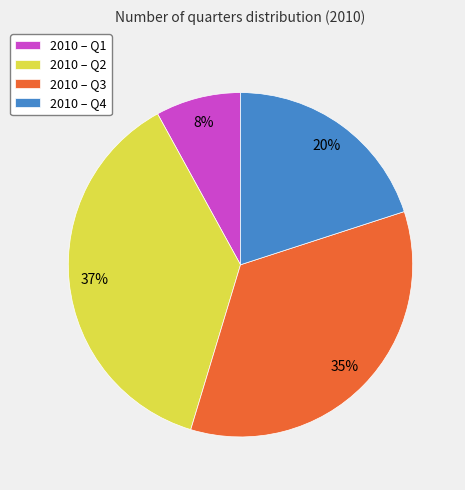

What is the smallest slice in the pie chart?

2010 – Q1